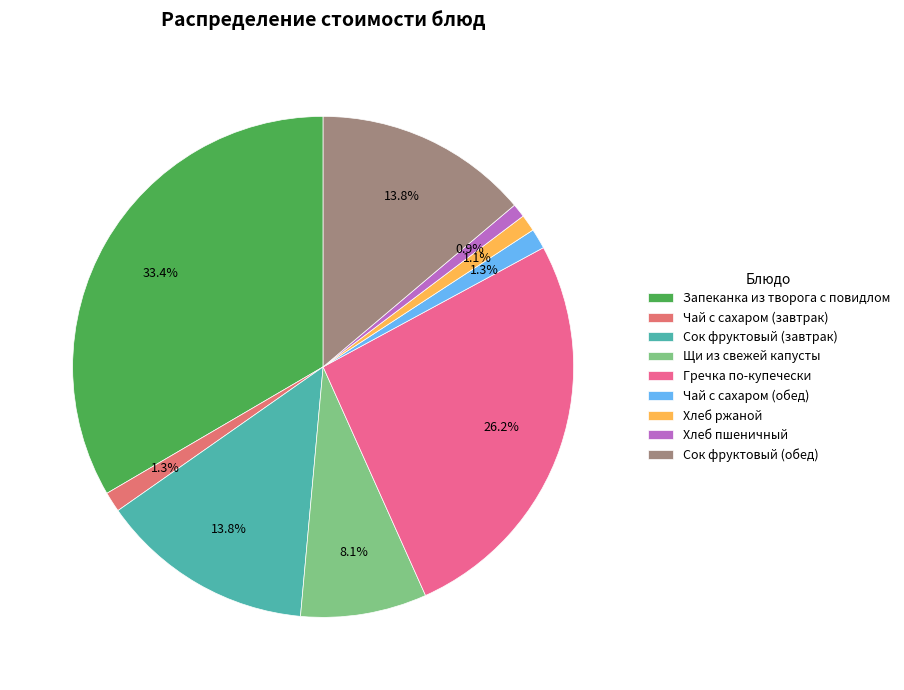

To the nearest percent, what percentage of the pie is Хлеб пшеничный?

1%